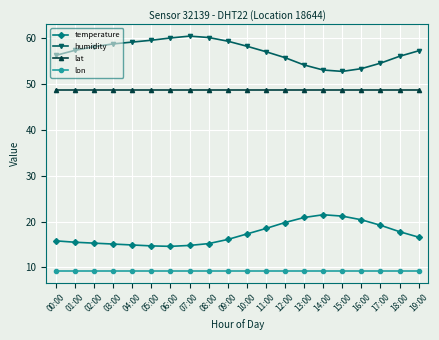

What is the difference between the maximum and minimum values in the humidity series?

7.7